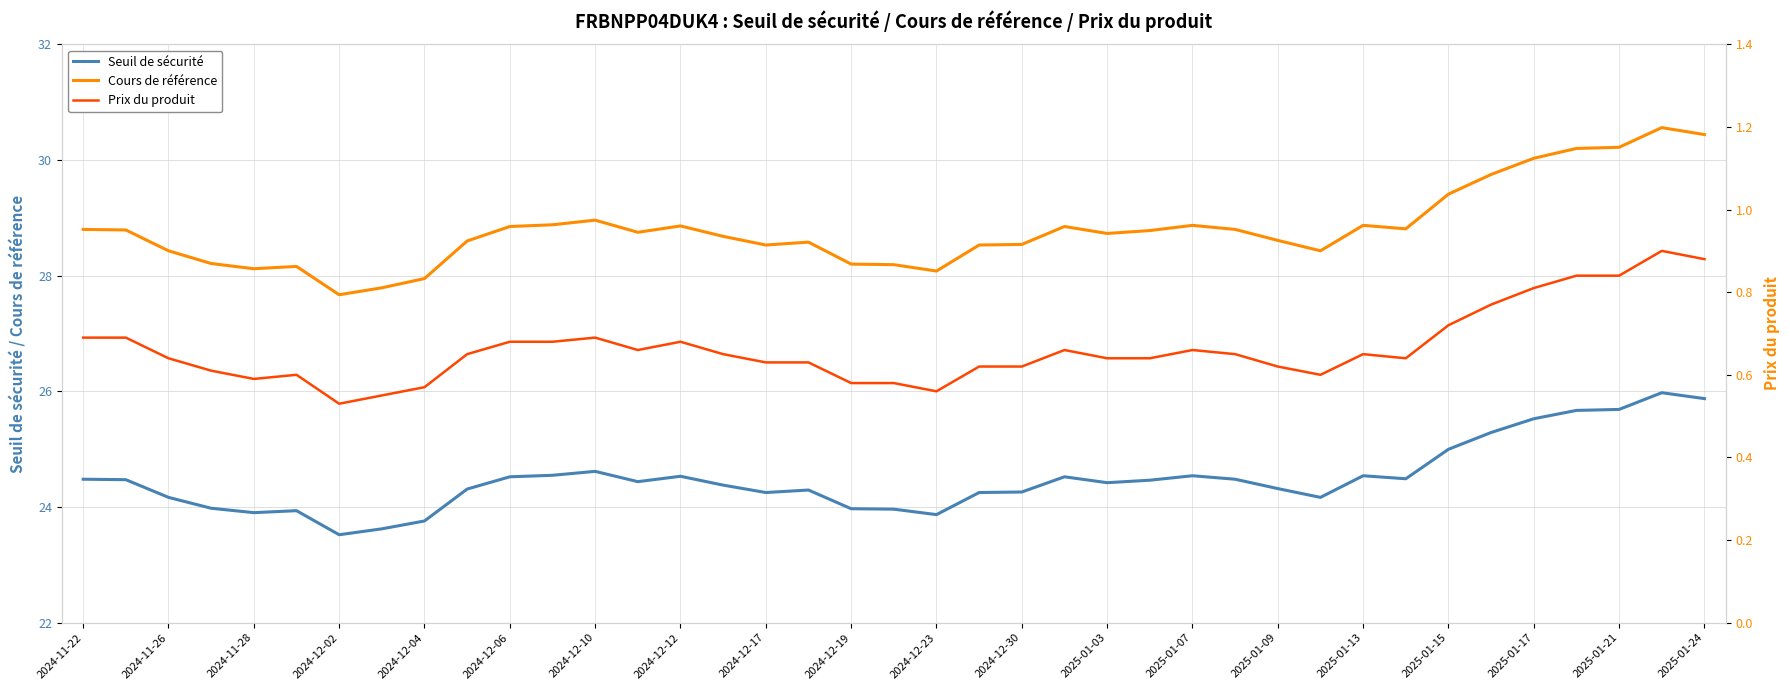

What is the minimum value for Cours de référence?

27.7